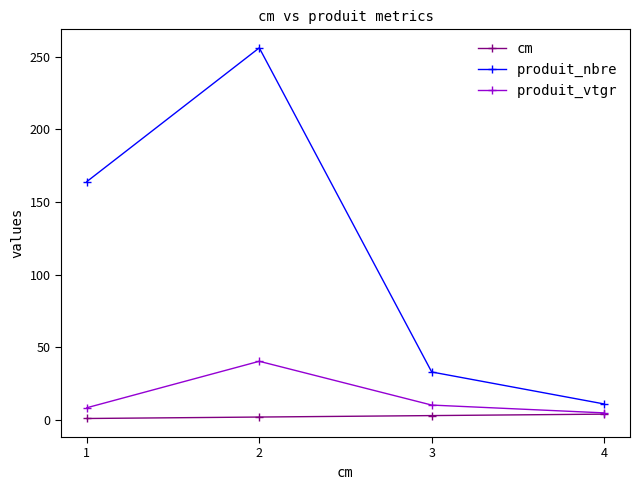

Does the chart display data point markers on the line(s)?

Yes